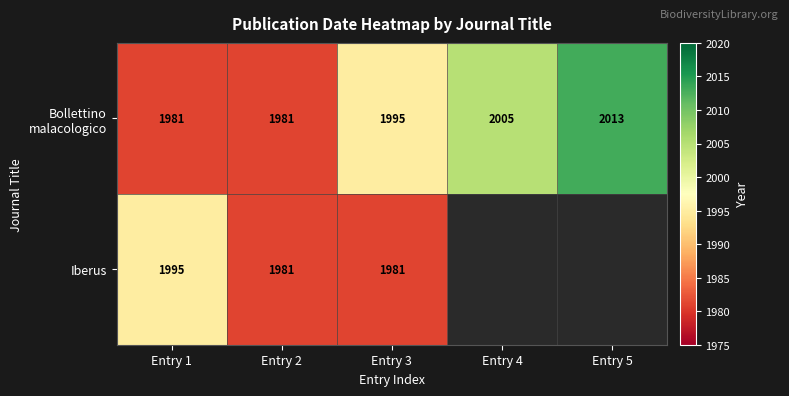

The value of Iberus at Entry 3 is 1981. True or false?

True